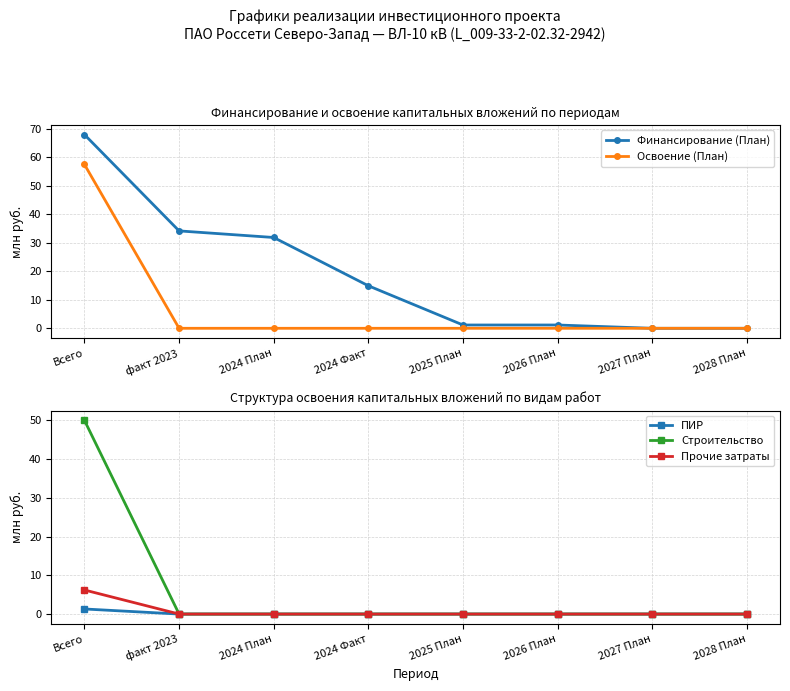

Reading left to right, list all the values displayed in this chart.

Финансирование (План): 68.0	34.2	31.9	14.9	1.2	1.2	0.0	0.0
Освоение (План): 57.5	0.0	0.0	0.0	0.0	0.0	0.0	0.0
ПИР: 1.3	0.0	0.0	0.0	0.0	0.0	0.0	0.0
Строительство: 50.0	0.0	0.0	0.0	0.0	0.0	0.0	0.0
Прочие затраты: 6.2	0.0	0.0	0.0	0.0	0.0	0.0	0.0